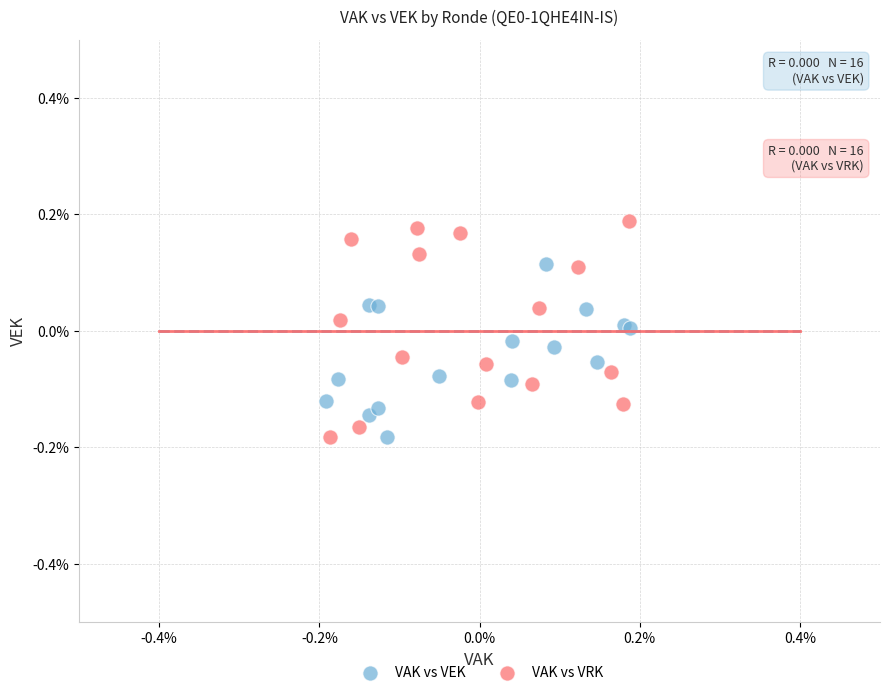

What are all the series names shown in the legend?

VAK vs VEK, VAK vs VRK